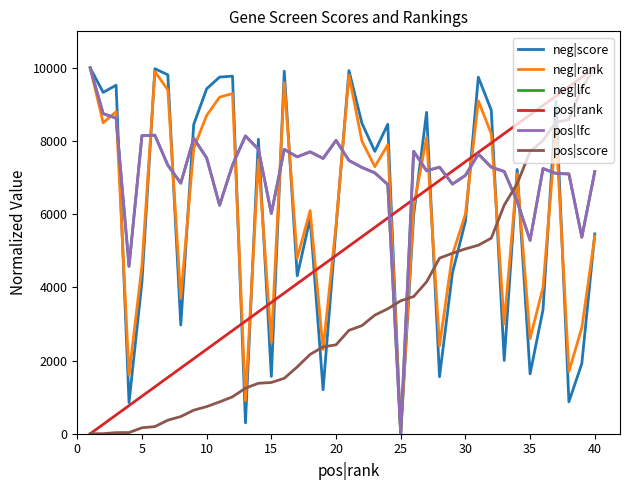

Does the chart have visible grid lines?

No